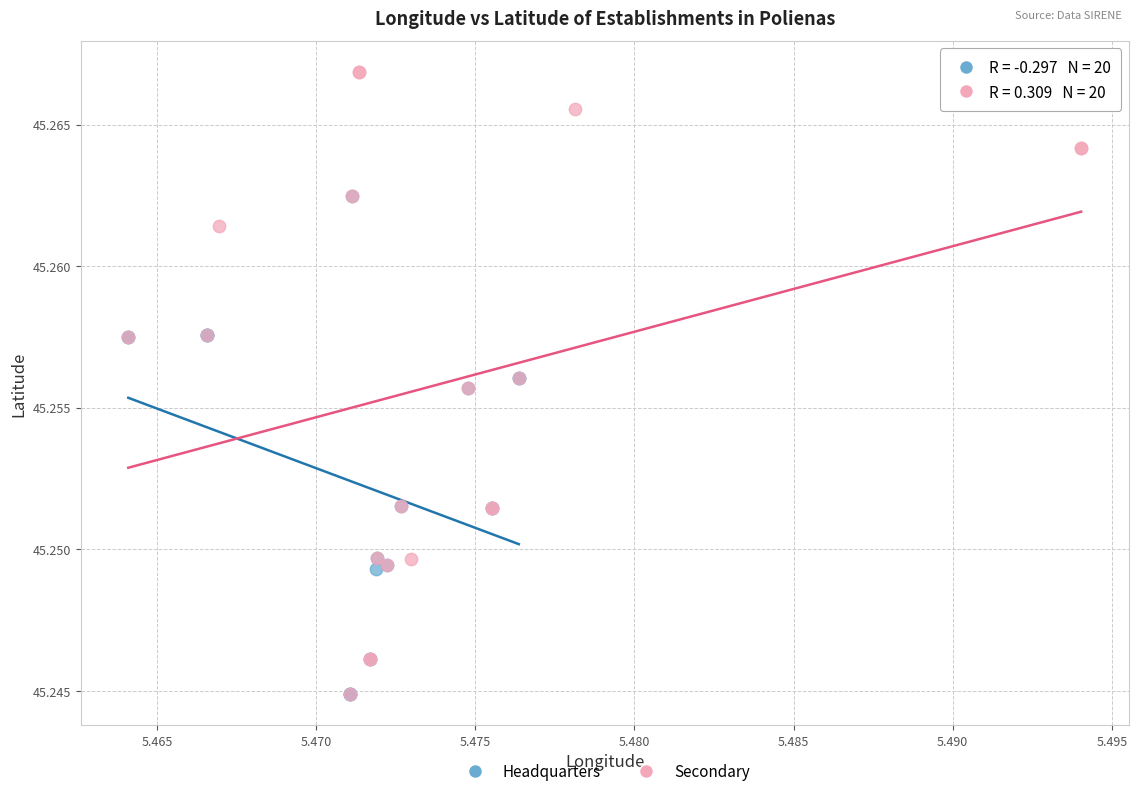

Which series has the widest spread of Y values?

Secondary